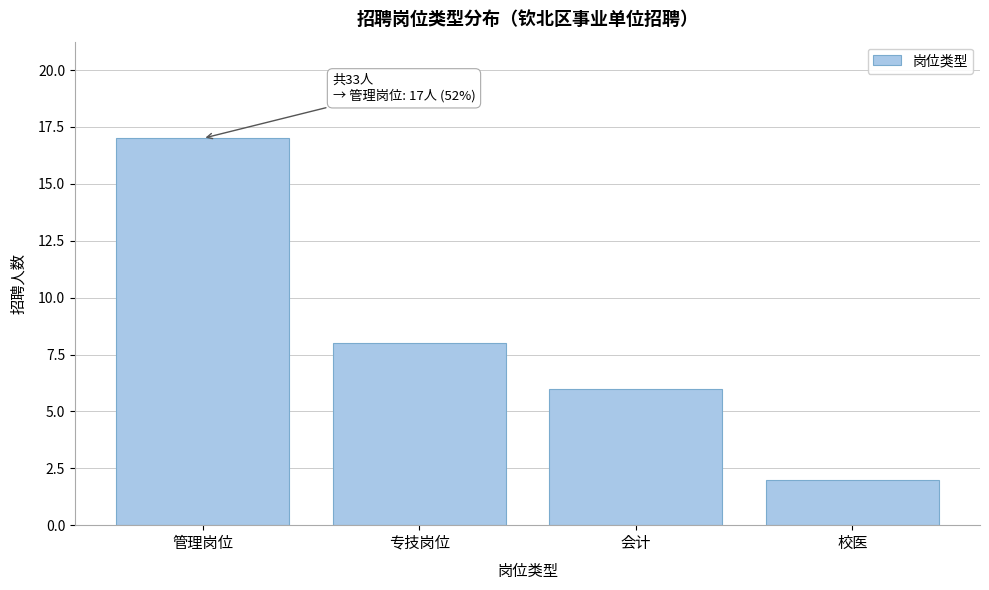

Reading left to right, transcribe all the data shown in this chart.

17	8	6	2